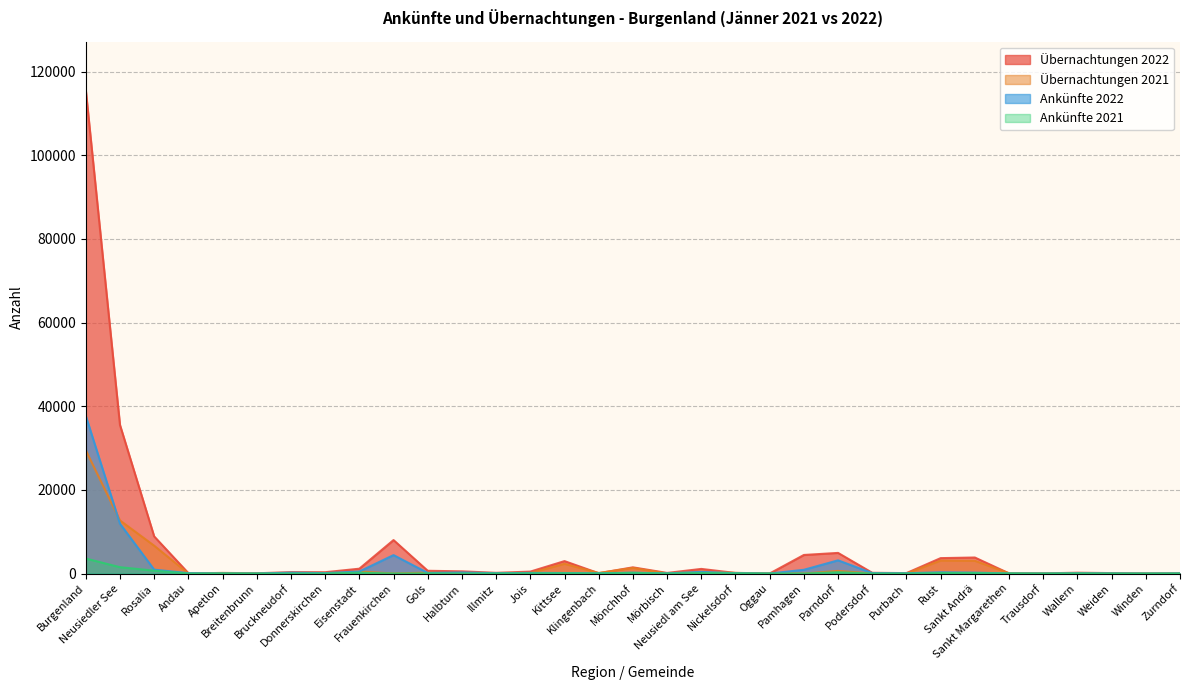

True or false: Übernachtungen 2021 has a value of 138 at Klingenbach.

True